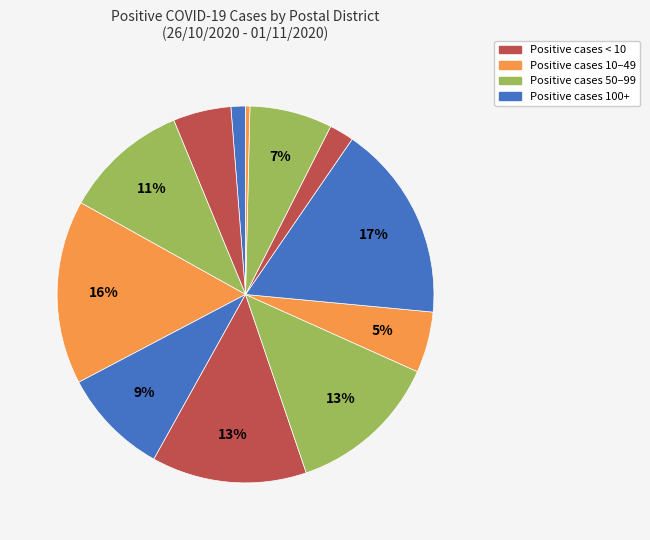

How many segments does this pie chart have?

12